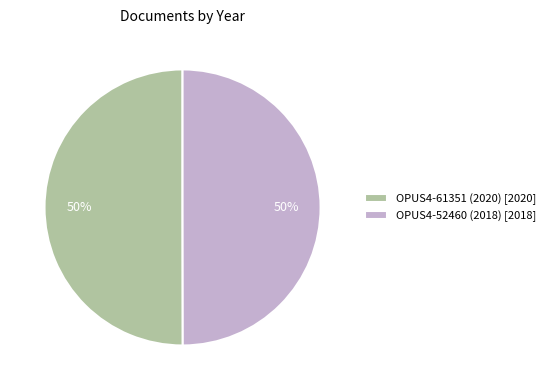

How many slices are in this pie chart?

2